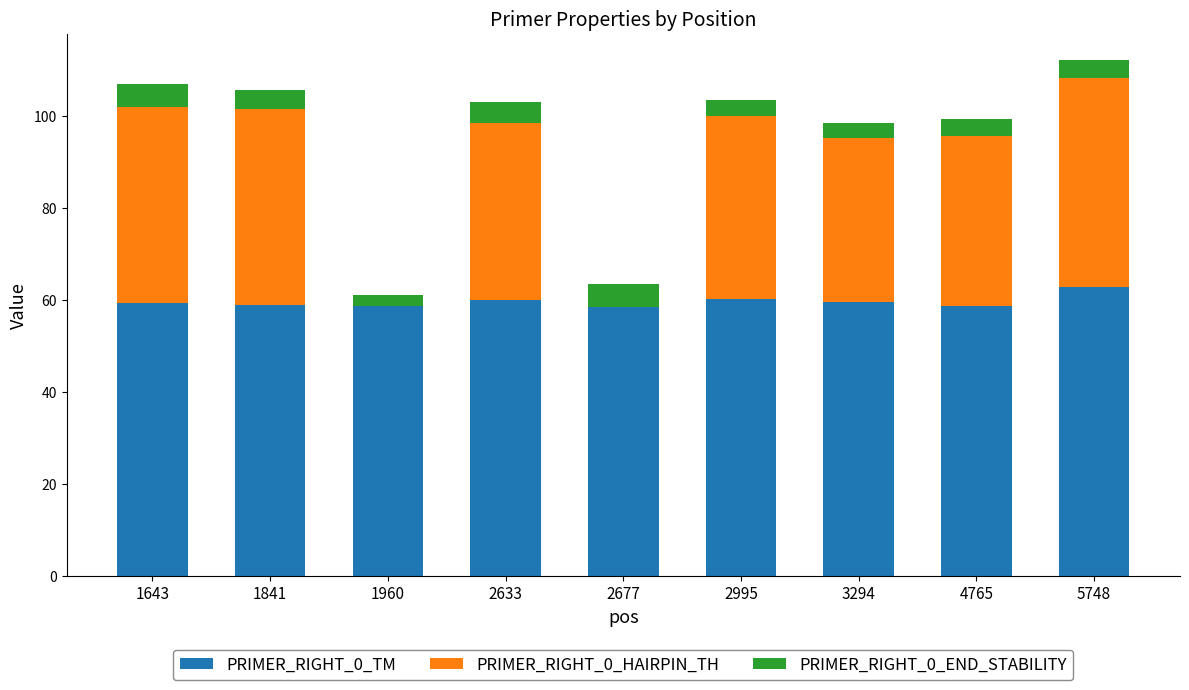

What is the sum of the PRIMER_RIGHT_0_TM values at 2995 and 4765?

118.9